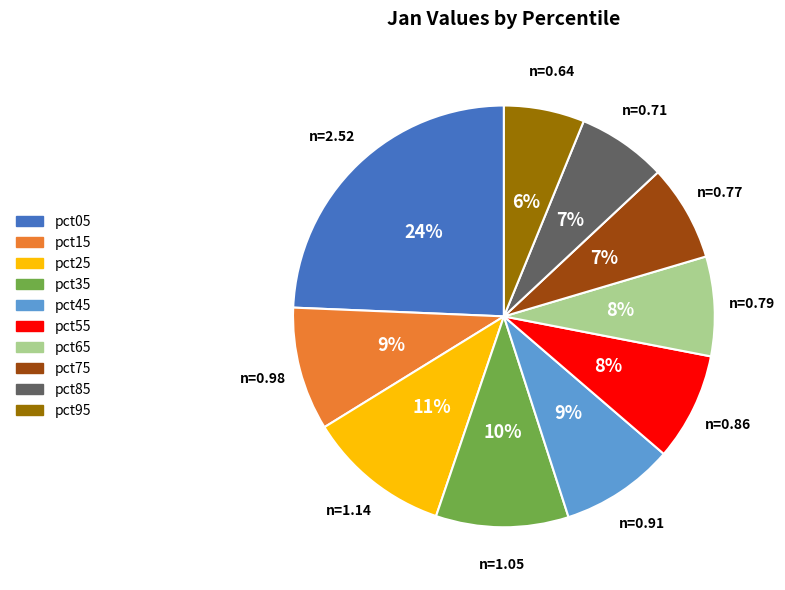

How many slices are in this pie chart?

10